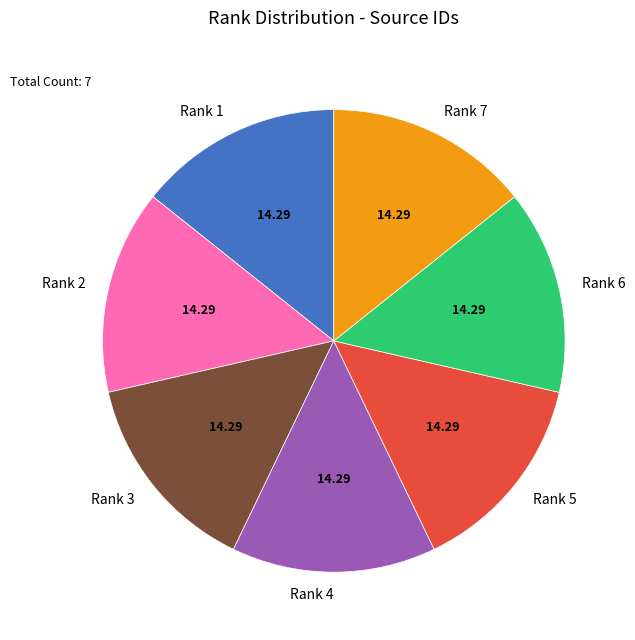

Does Rank 3 represent more than half of the total?

No